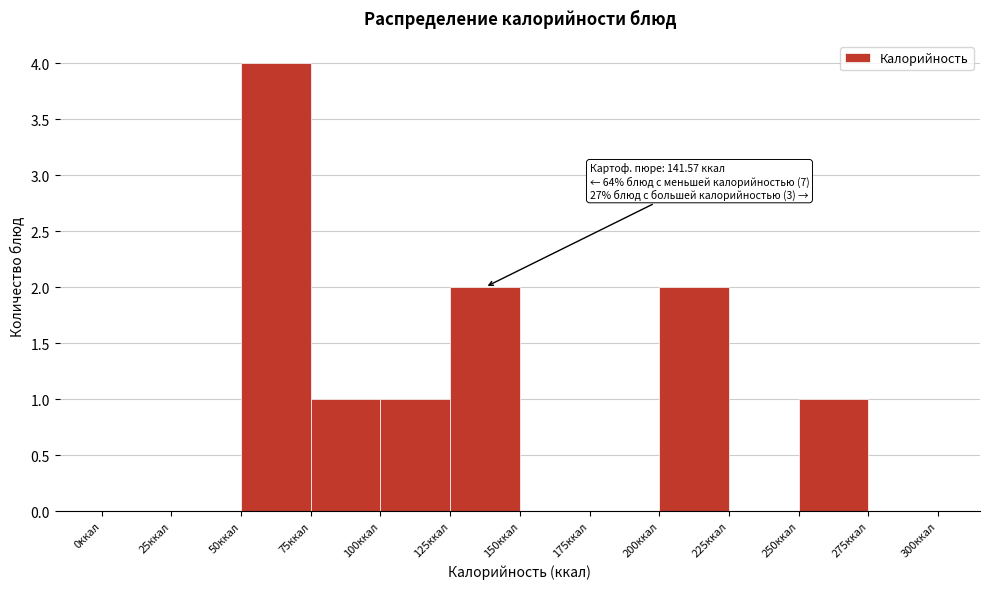

Over which range of the x-axis is the bar tallest?

50 to 75